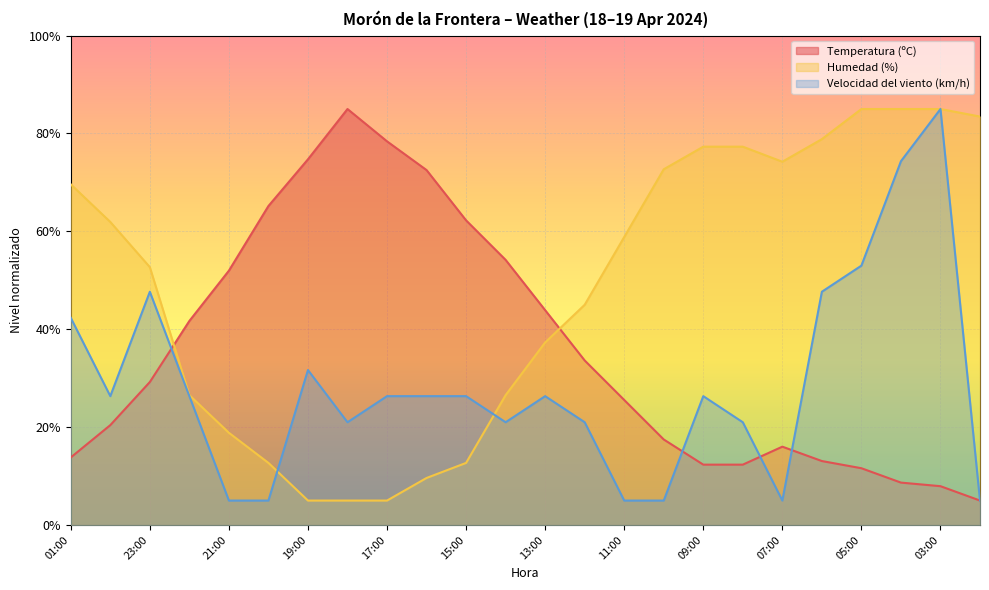

What is the difference between the maximum and minimum values in the Humedad (%) series?

80.0